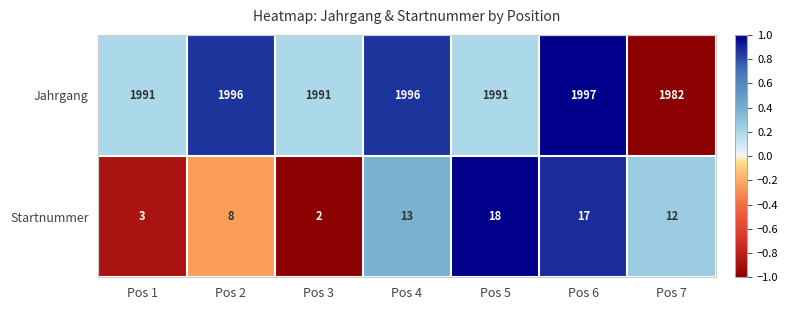

Count the number of categories in the chart.

7